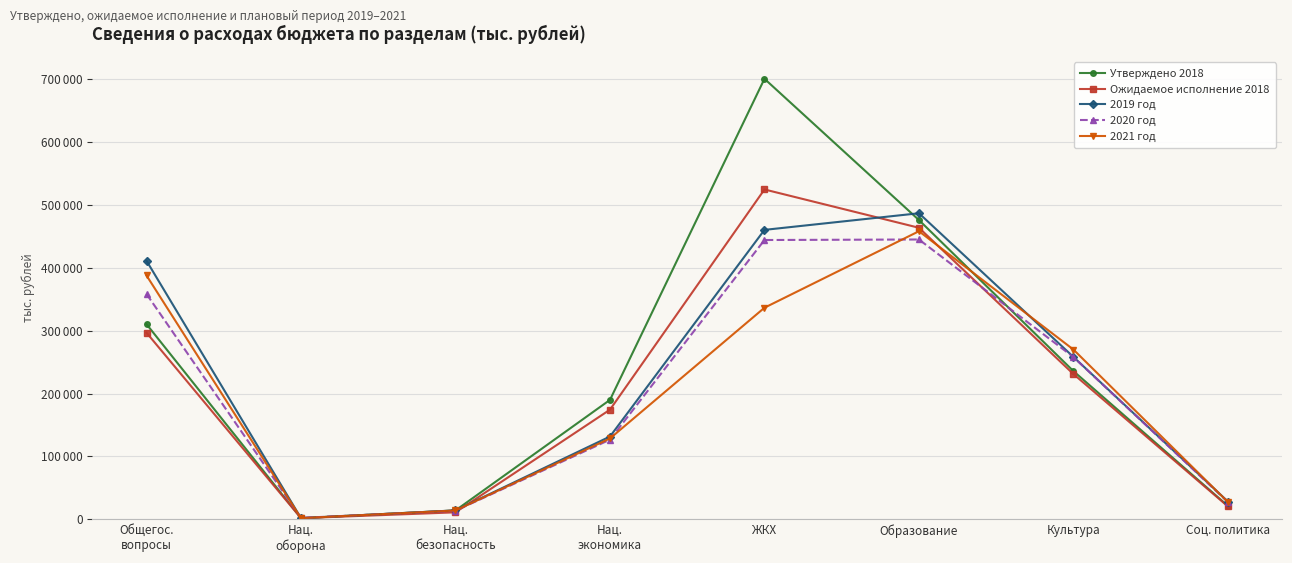

Which series has the largest range (max minus min)?

Утверждено 2018